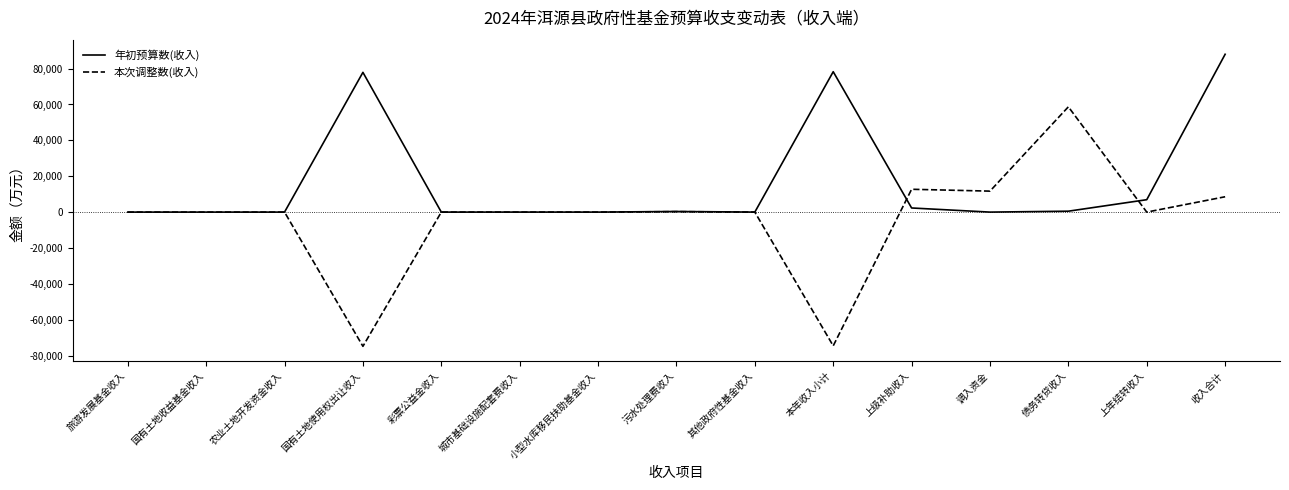

What is the greatest value displayed?

87998